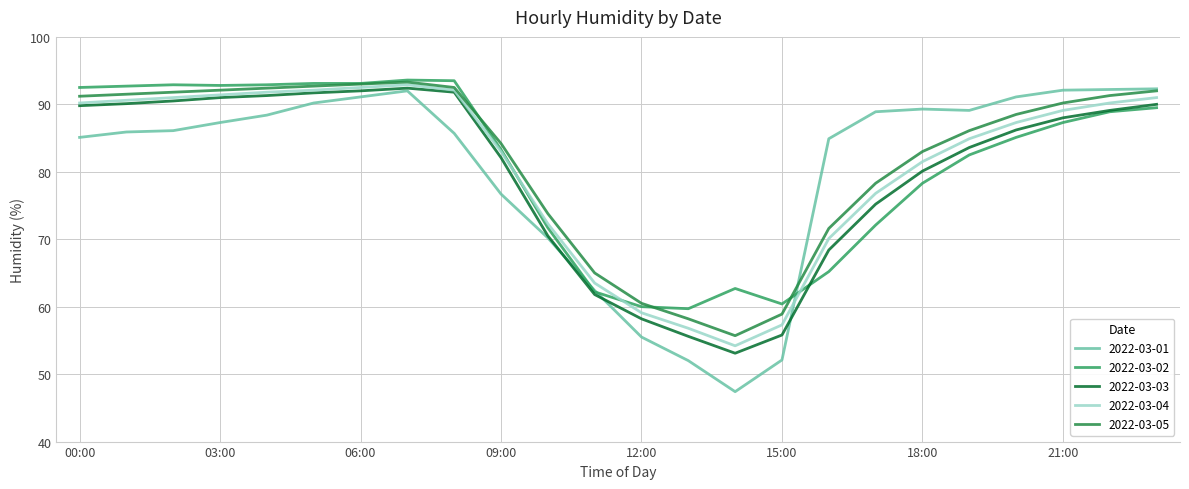

True or false: 2022-03-03 and 2022-03-05 cross at least once.

False